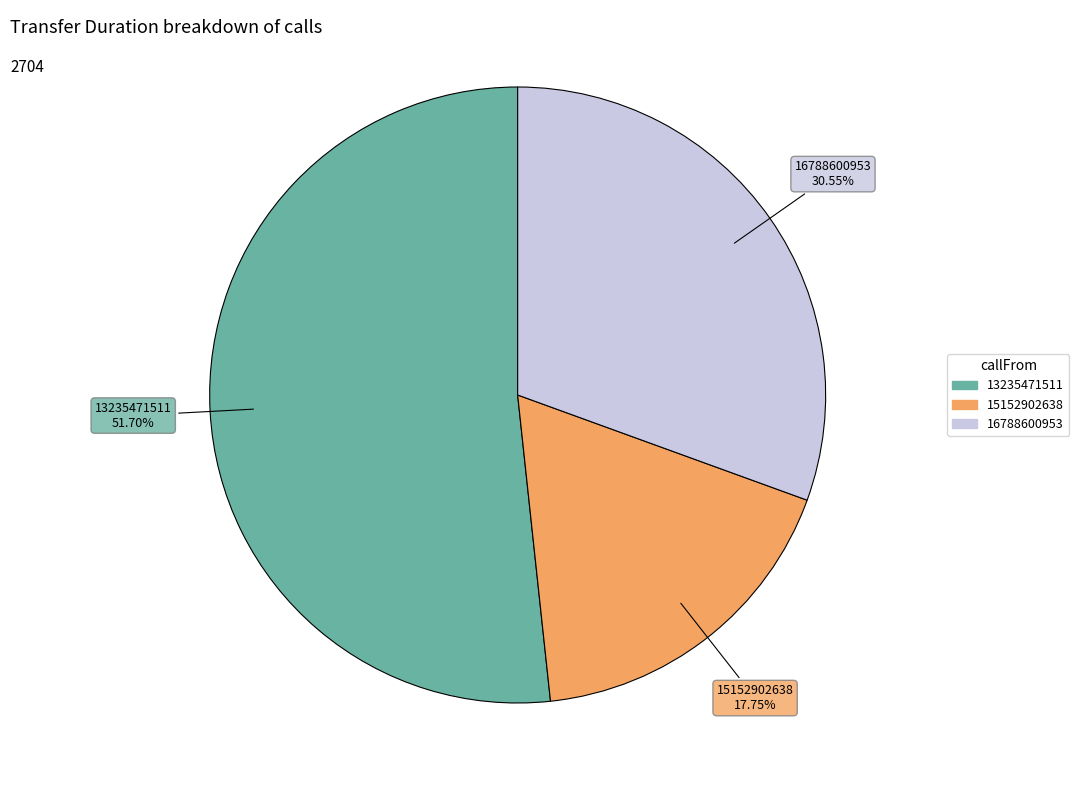

What is the majority slice?

13235471511